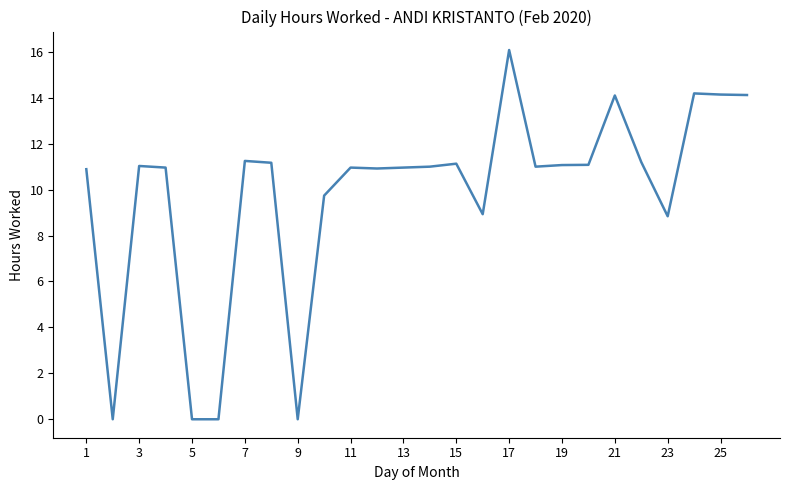

Which label corresponds to the largest value in the chart?

17